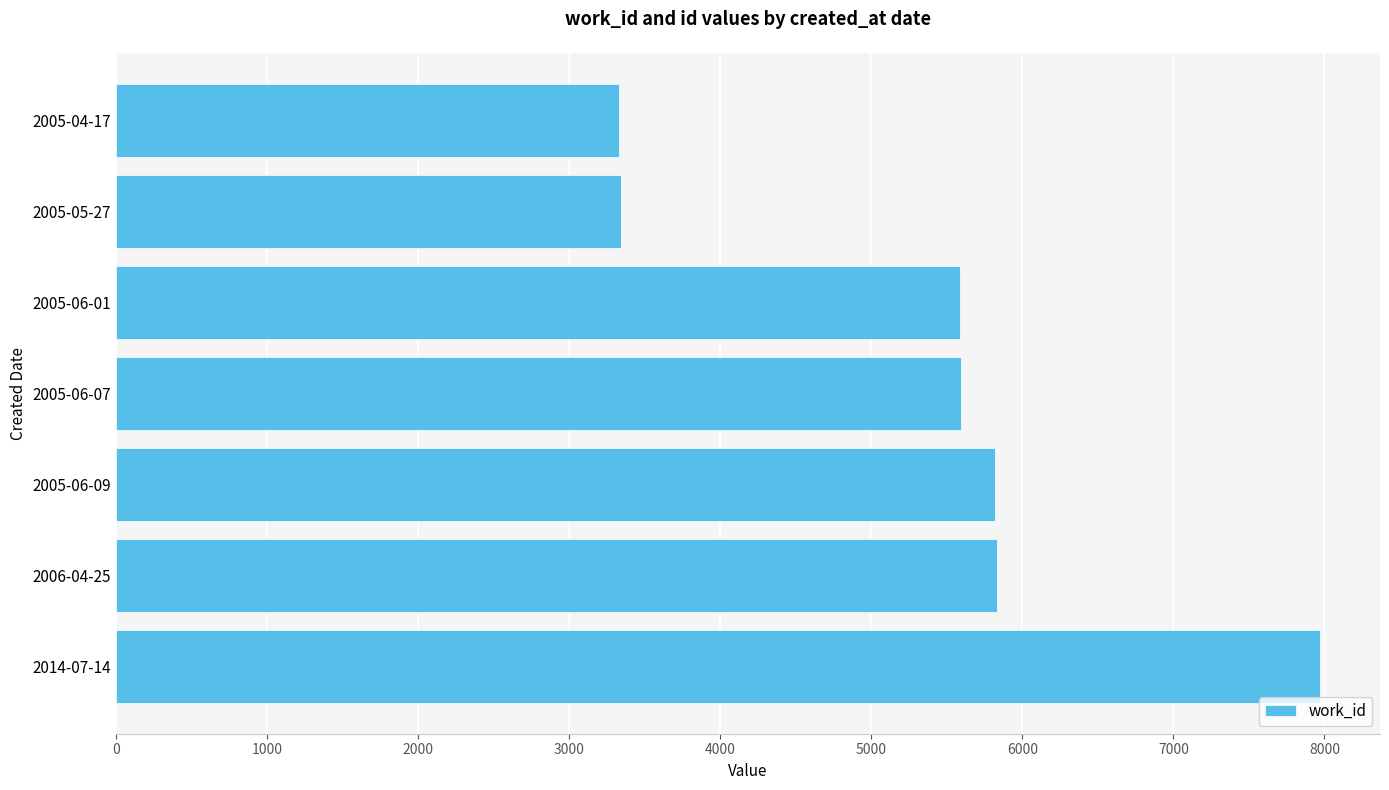

Is it true that the value at 2006-04-25 is 1240?

False